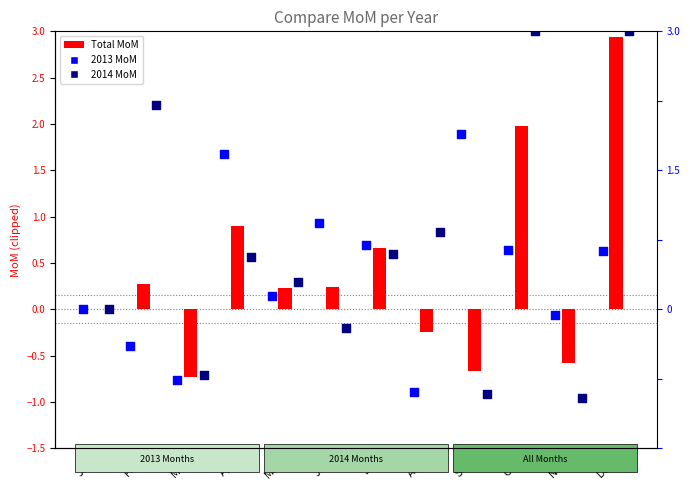

At how many categories does at least one series exceed 0?

9